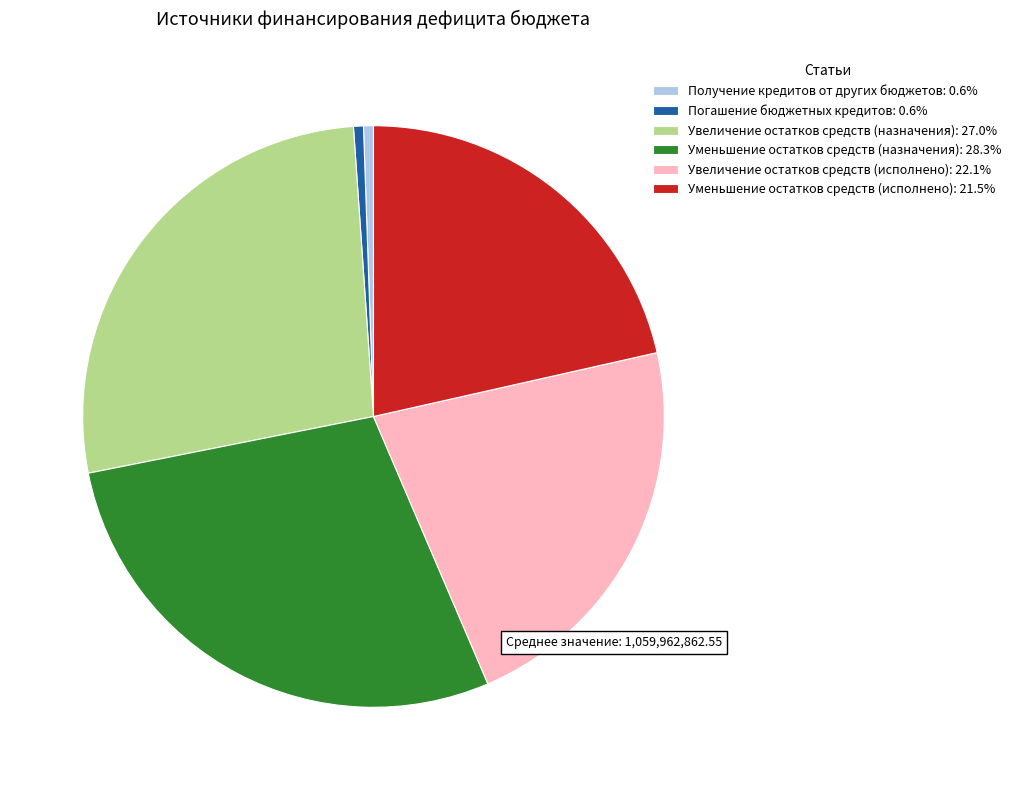

Is the sum of Получение кредитов от других бюджетов: 0.6% and Уменьшение остатков средств (исполнено): 21.5% greater than half?

No